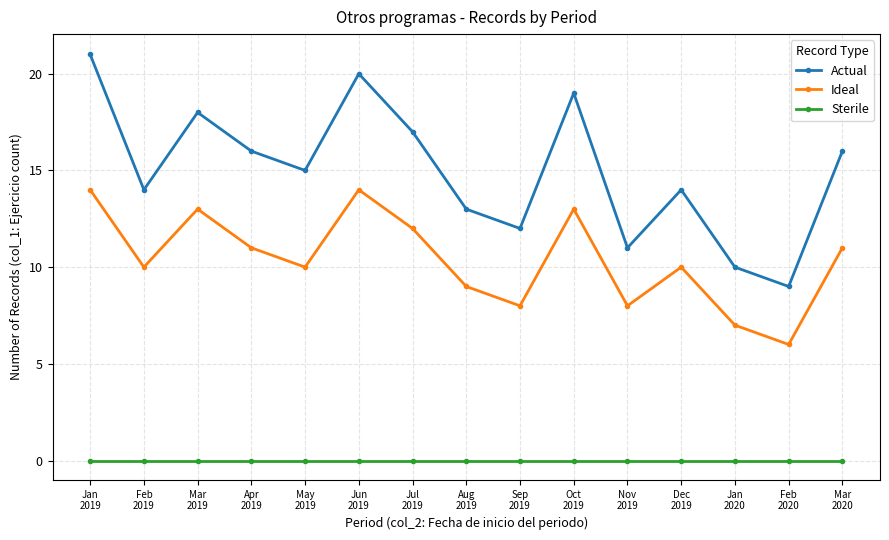

Rank the series by their maximum value, from highest to lowest.

Actual, Ideal, Sterile